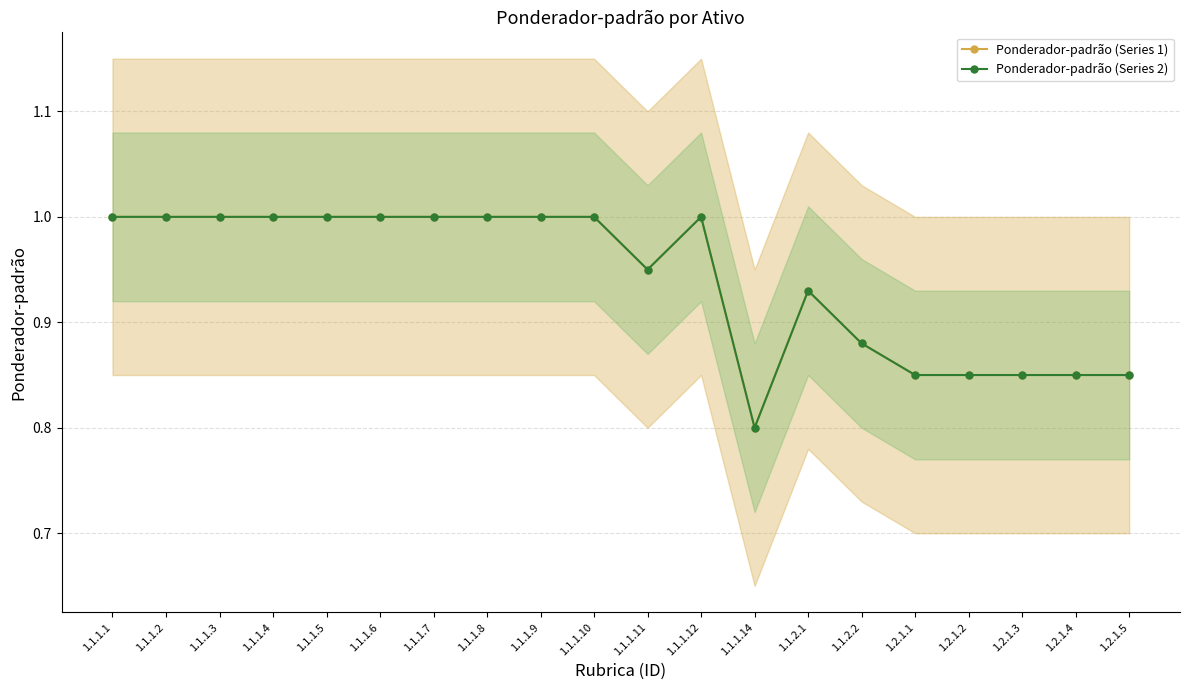

What position from the left is 1.1.1.5?

5